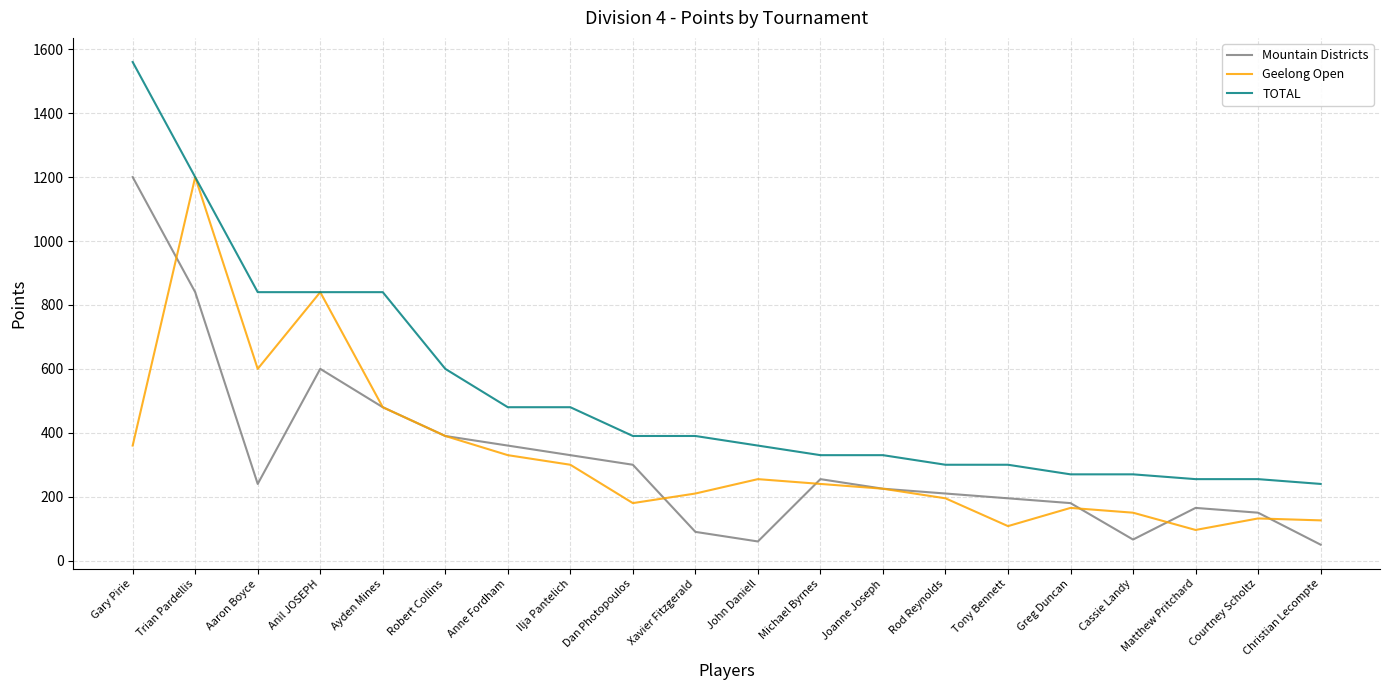

Rank the series at Anne Fordham from lowest to highest value.

Geelong Open, Mountain Districts, TOTAL